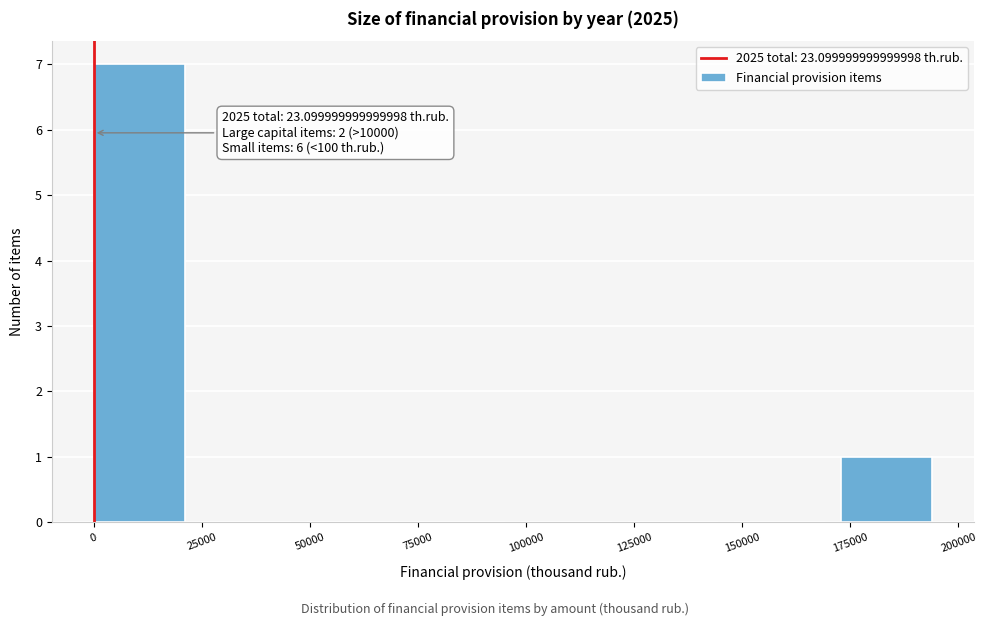

Which range on the x-axis has the tallest bar?

0 to 25000